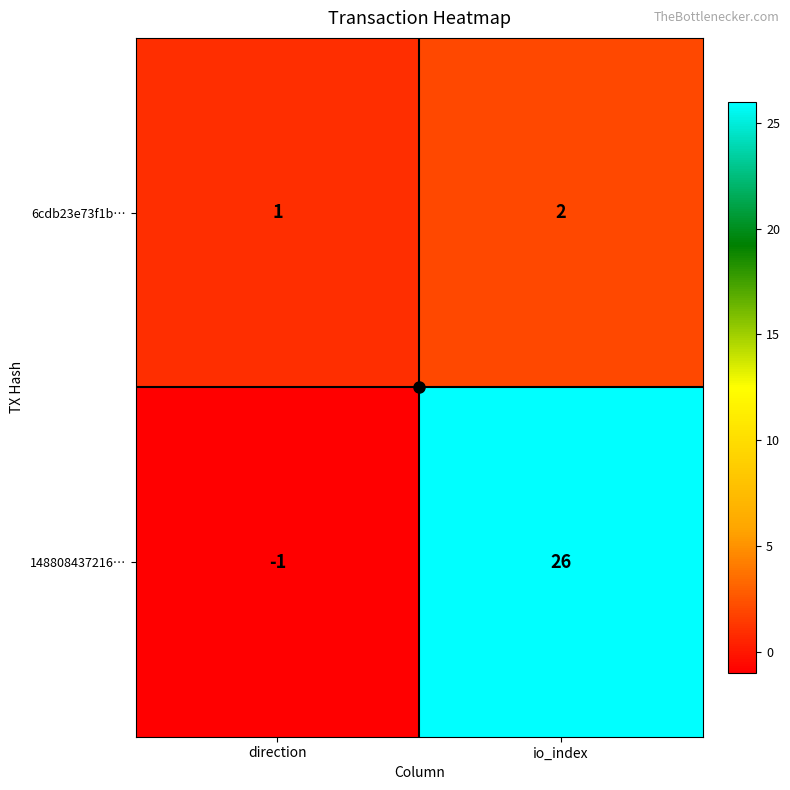

What is the difference between the maximum and minimum values in the 148808437216… series?

27